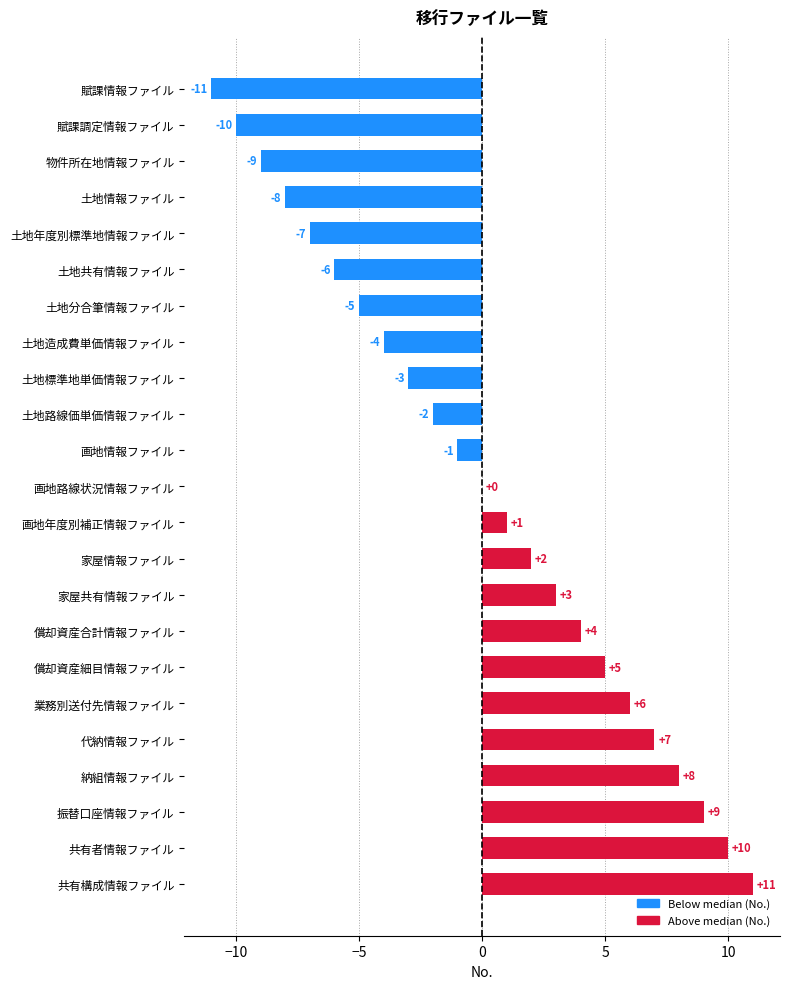

True or false: the data shows 2 at 家屋情報ファイル.

True